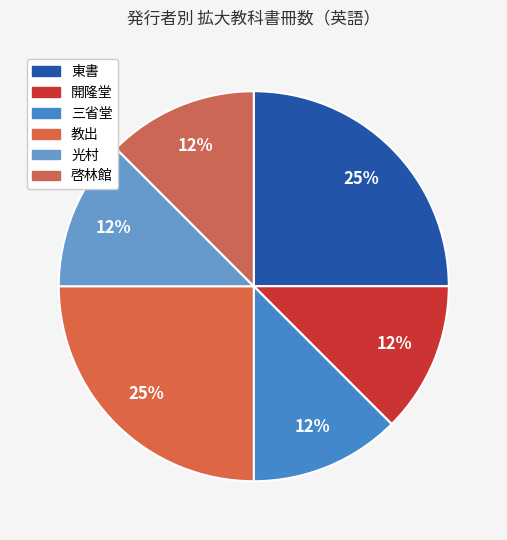

Which slice is the smallest?

開隆堂